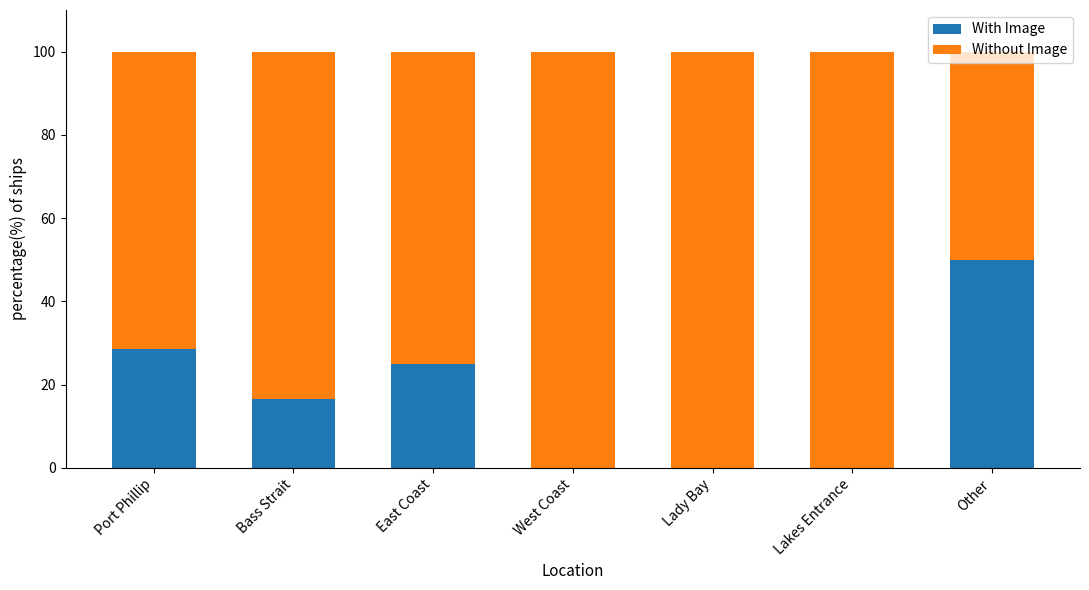

How many data points does each series have?

7